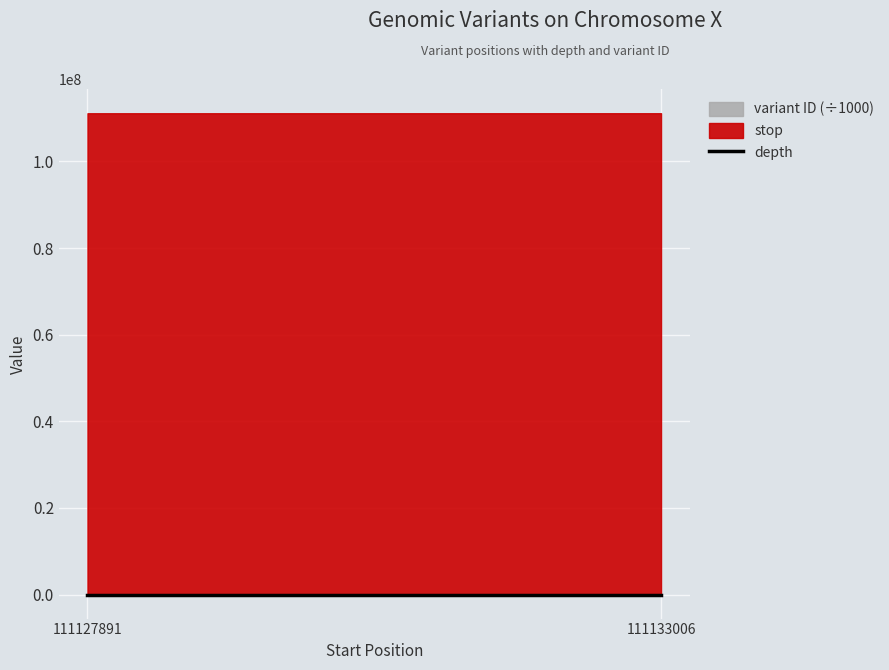

What is the change in value from 111127891 to 111133006?

-22